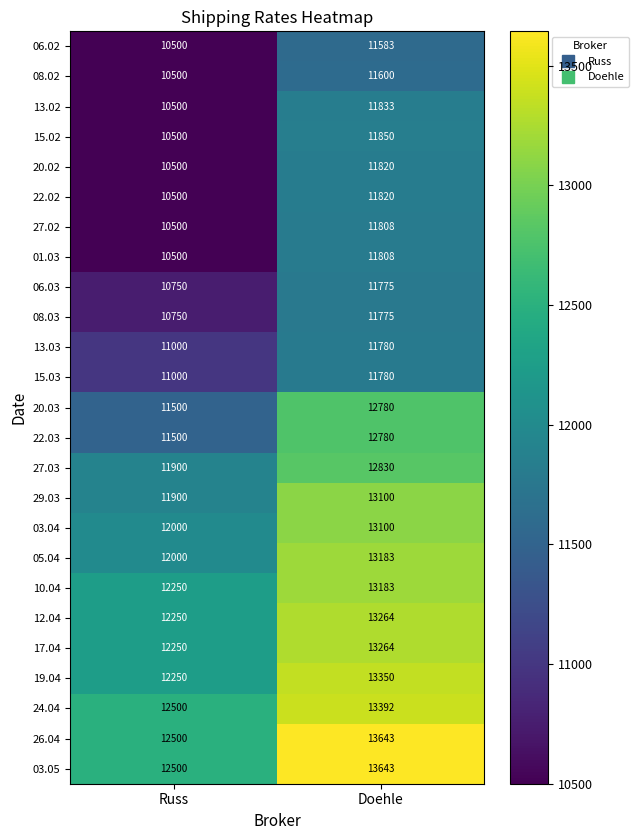

Is it true that 10.04 equals 12250 at Russ?

True